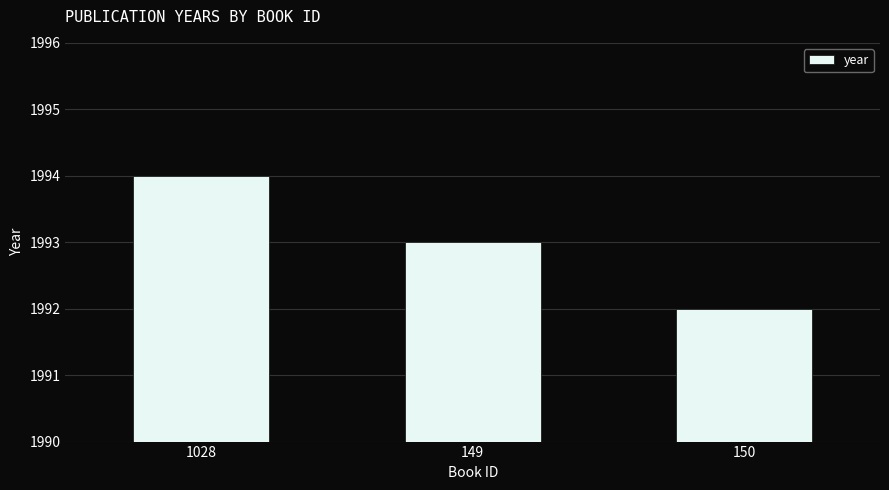

What is the ratio of the value at 150 to the value at 149?

1.0